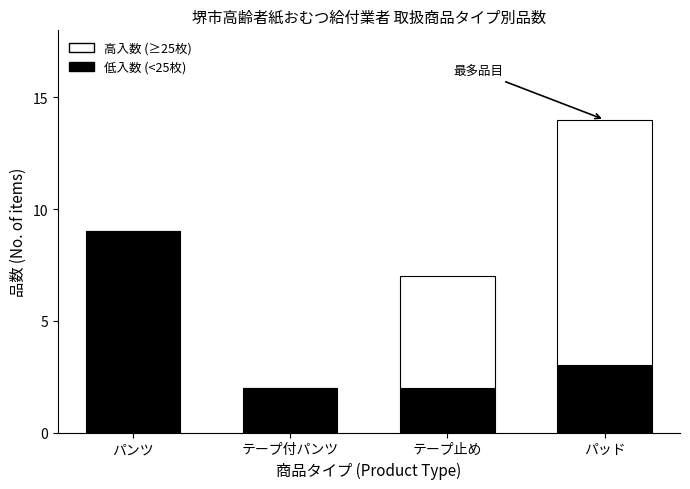

Reading left to right, transcribe the values for 低入数 (<25枚).

パンツ=9	テープ付パンツ=2	テープ止め=2	パッド=3